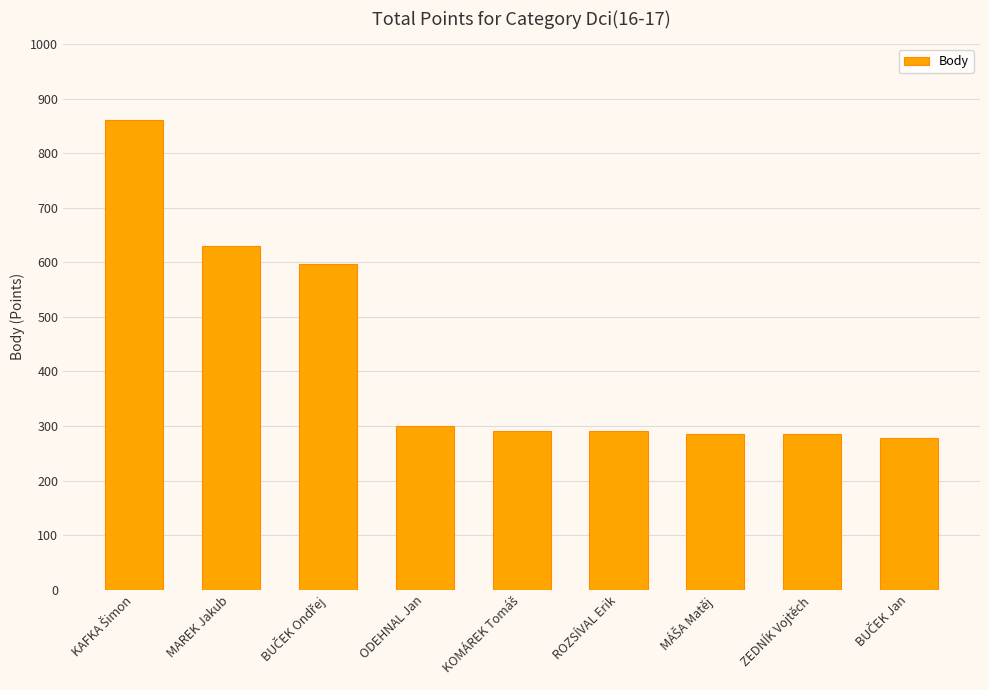

What is the maximum value shown in the chart?

860